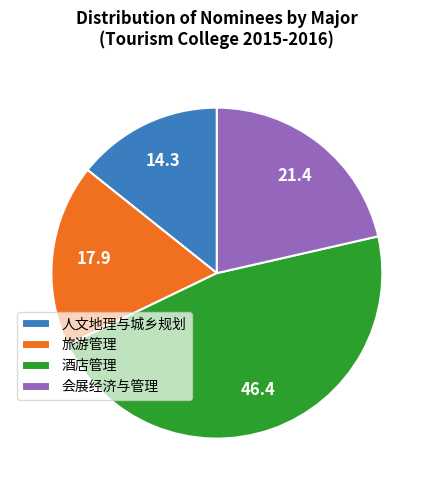

How many segments does this pie chart have?

4